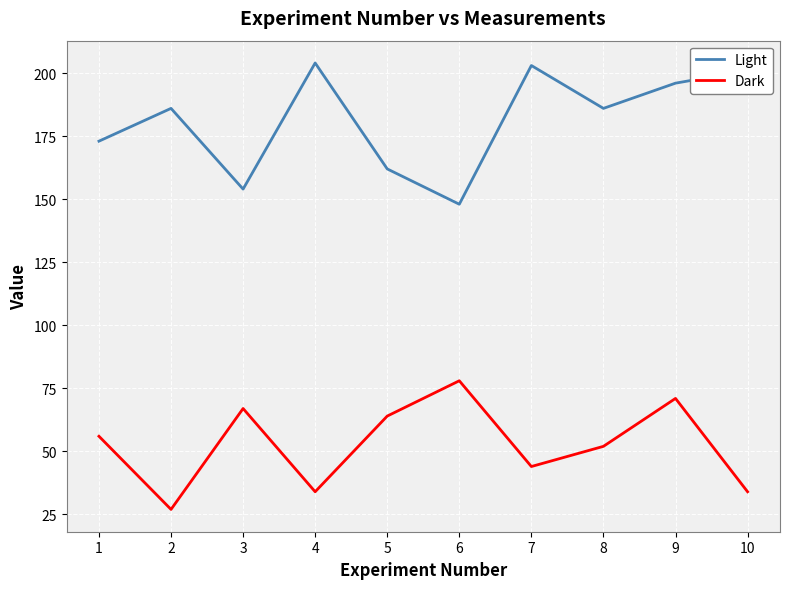

What is the smallest value displayed?

27